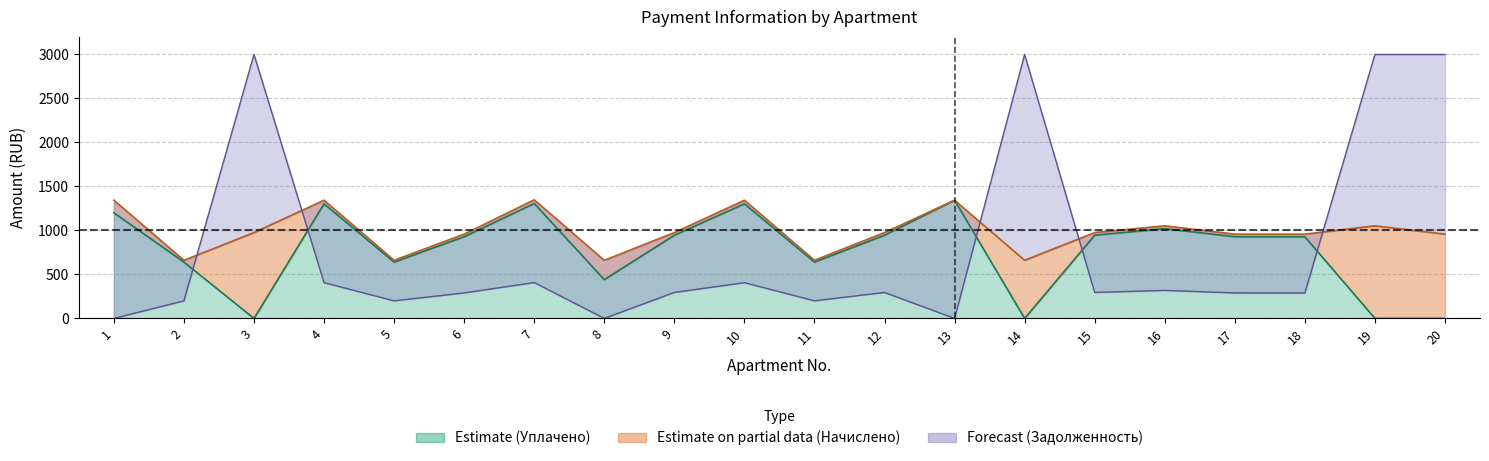

True or false: nachisleno and uplacheno intersect in this chart.

False